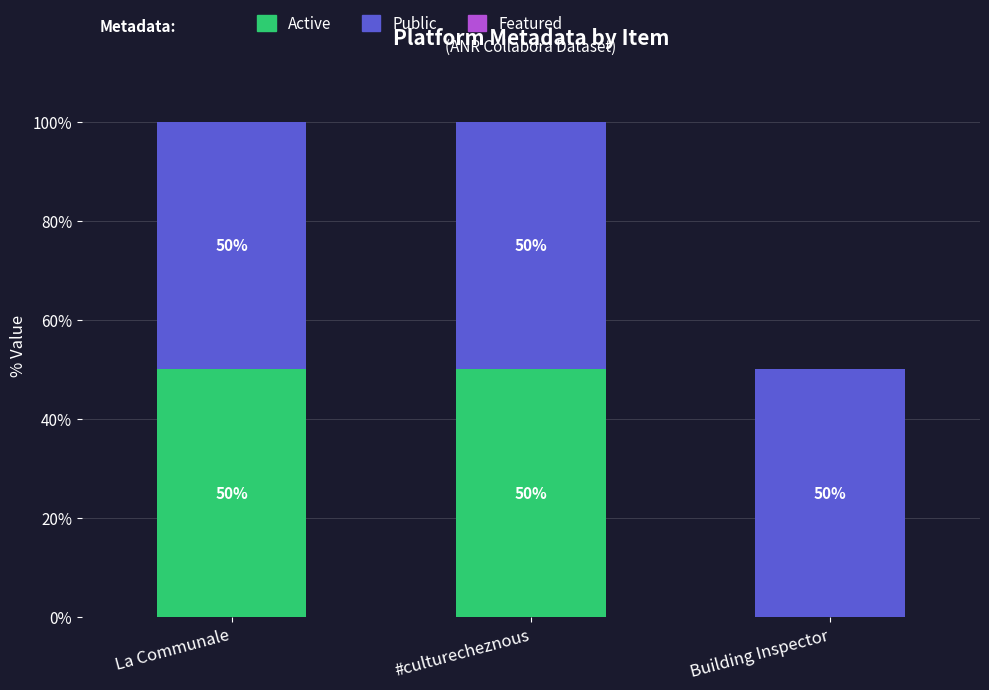

Is it true that Active equals 31 at La Communale?

False